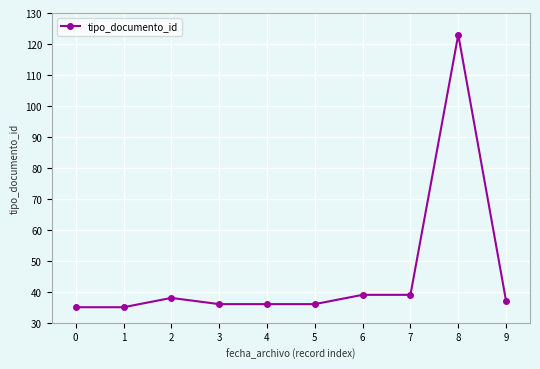

True or false: the data has more than 0 interior local peaks.

True